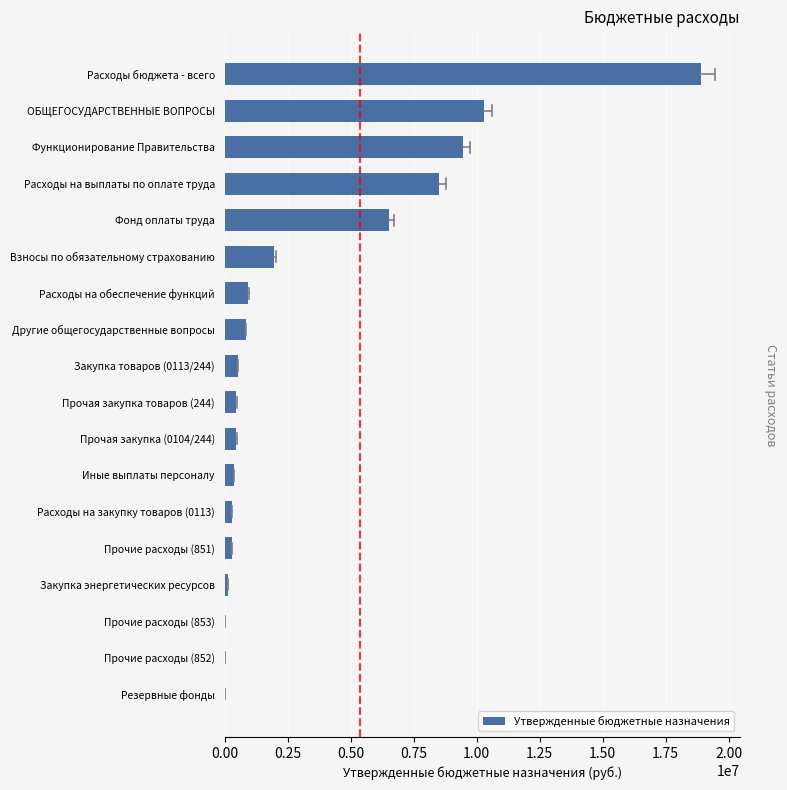

Is it true that the value at Расходы на обеспечение функций is 941000?

True